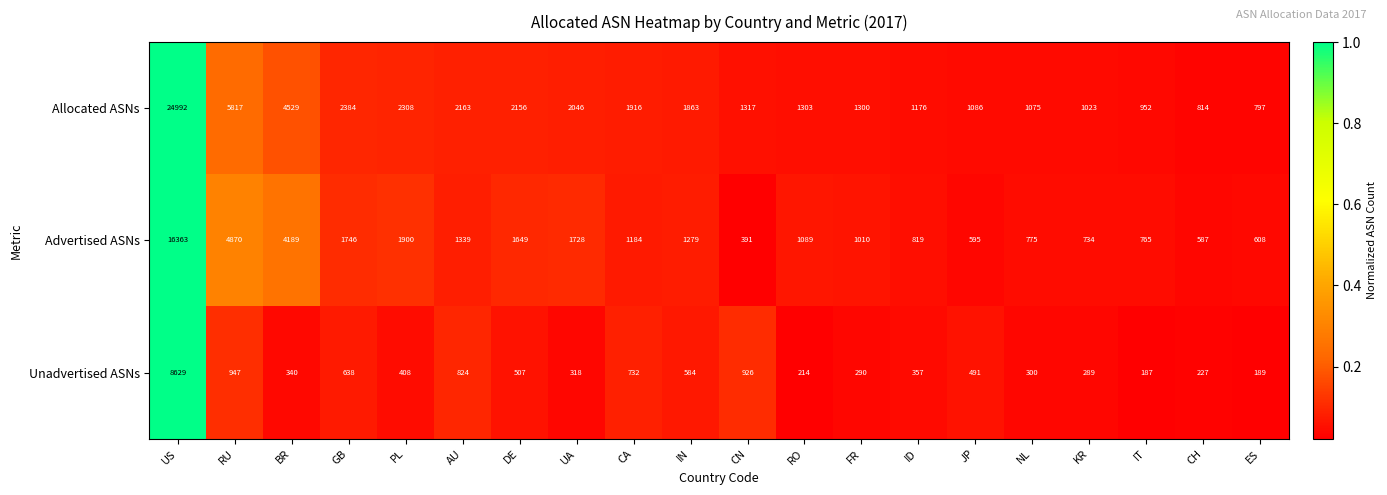

What is the spread (max minus min) of values at CN?

926